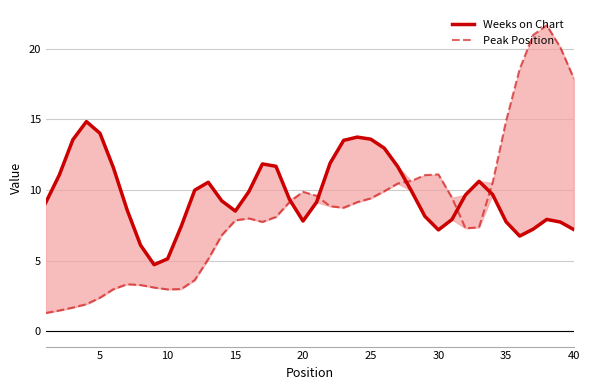

What is the difference between the maximum and minimum values in the Weeks on Chart series?

10.1